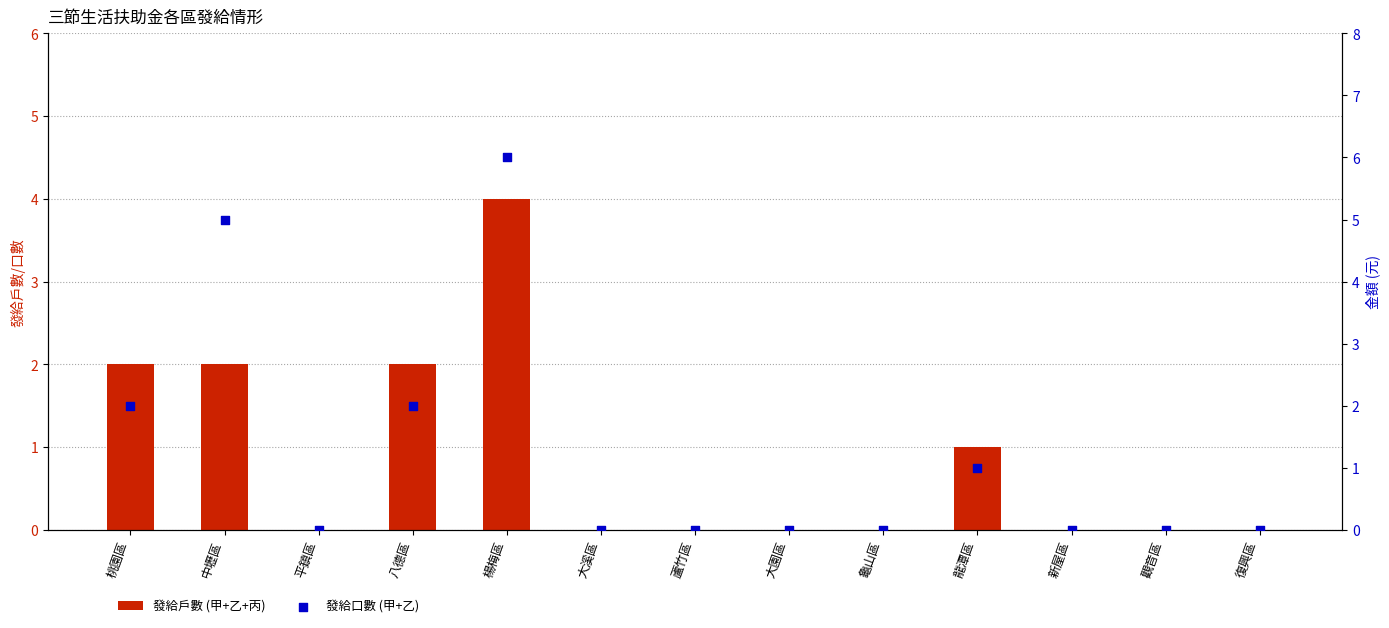

At which category is the sum across all series the highest?

楊梅區